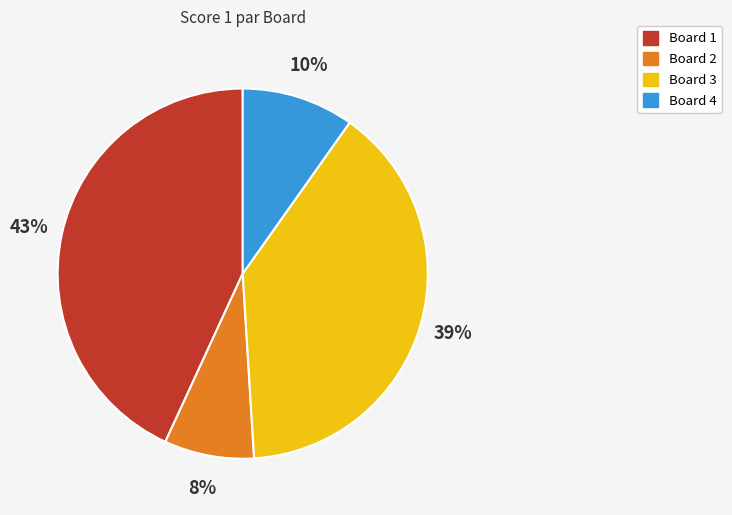

Is it true that Board 1 is 49% of the pie?

False